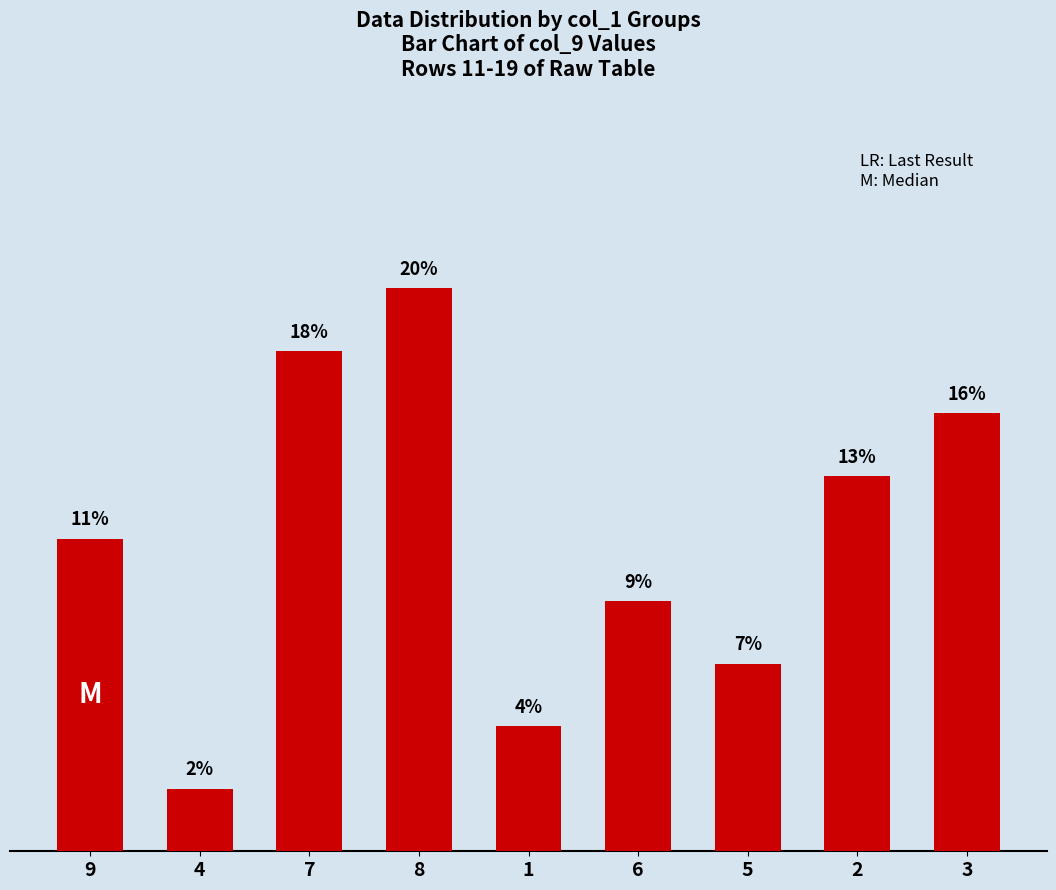

Does the chart contain any negative values?

No